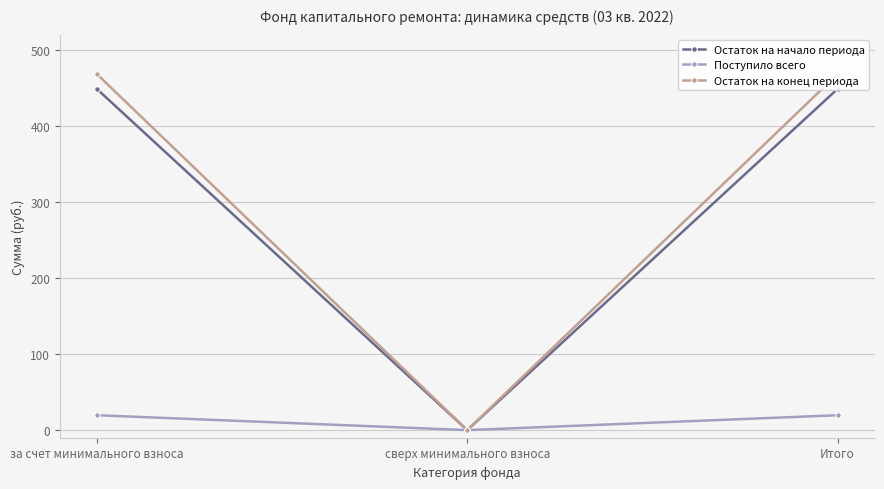

Rank the series at за счет минимального взноса from lowest to highest value.

Поступило всего, Остаток на начало периода, Остаток на конец периода